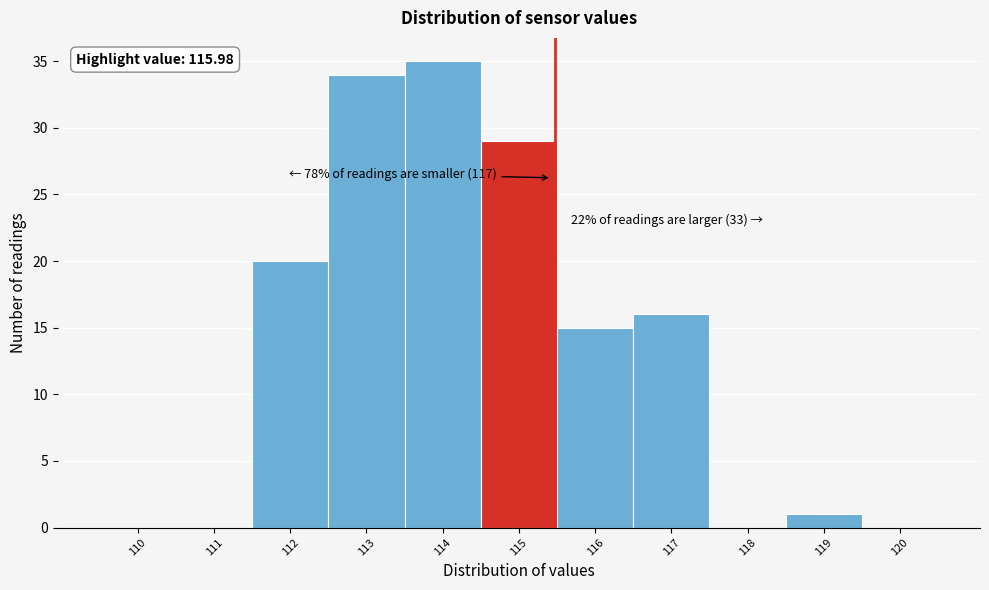

Reading left to right, list all the values displayed in this chart.

110=0	111=0	112=20	113=34	114=35	115=29	116=15	117=16	118=0	119=1	120=0